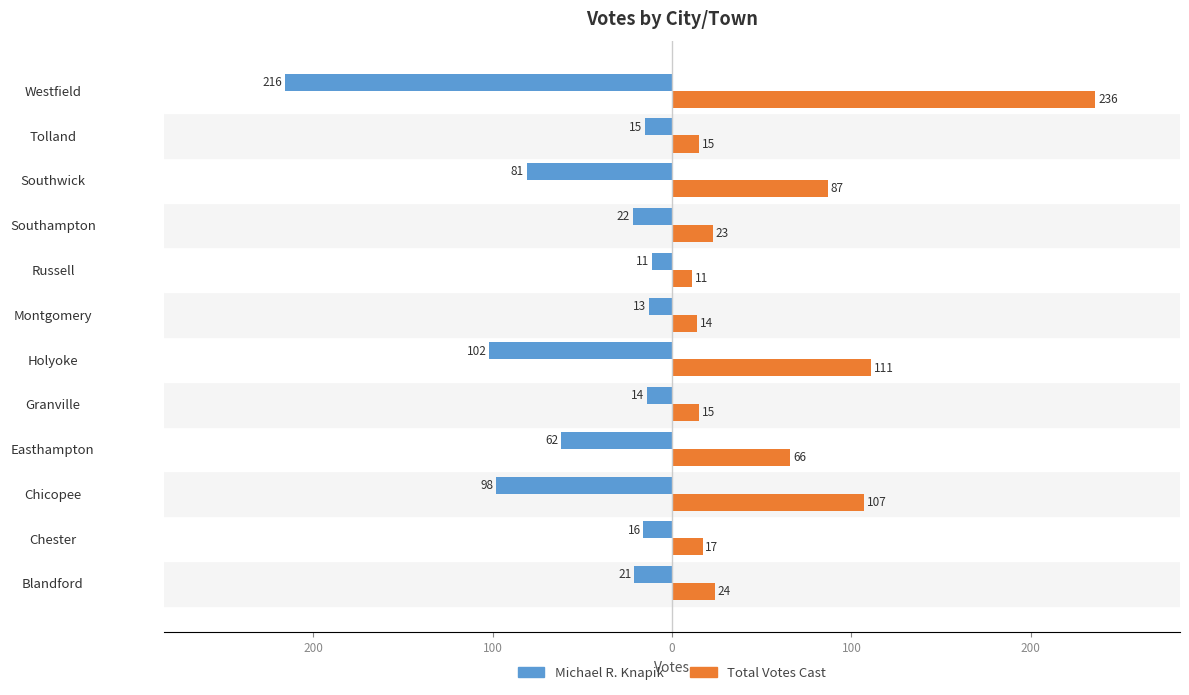

What are all the series names shown in the legend?

Michael R. Knapik, Total Votes Cast